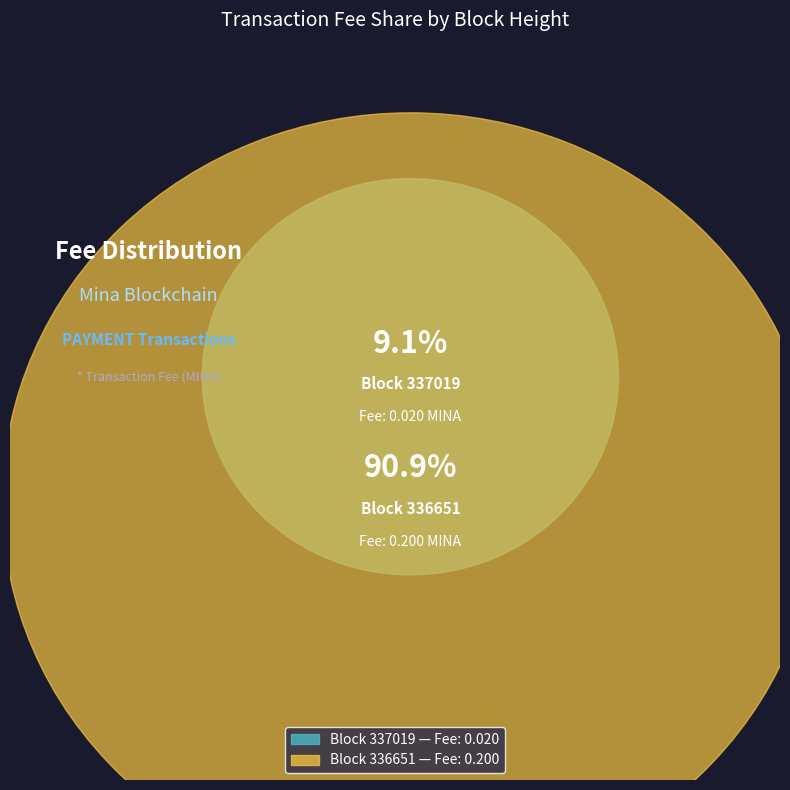

To the nearest percent, what portion does 336651 represent?

91%